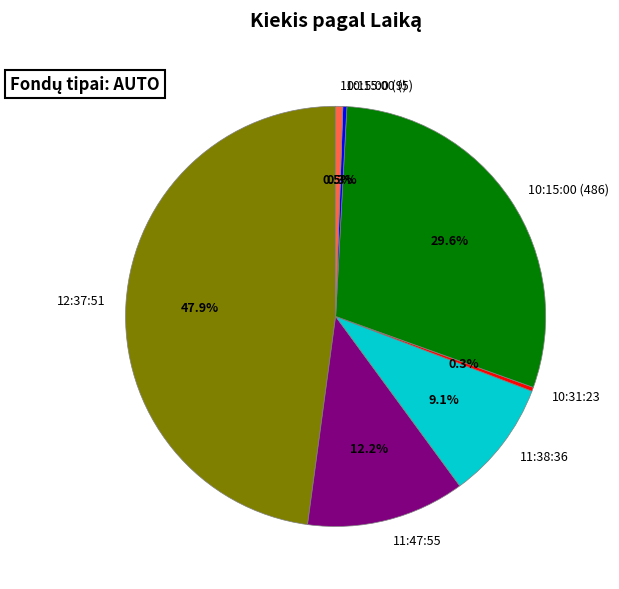

Does any single category account for the majority?

No